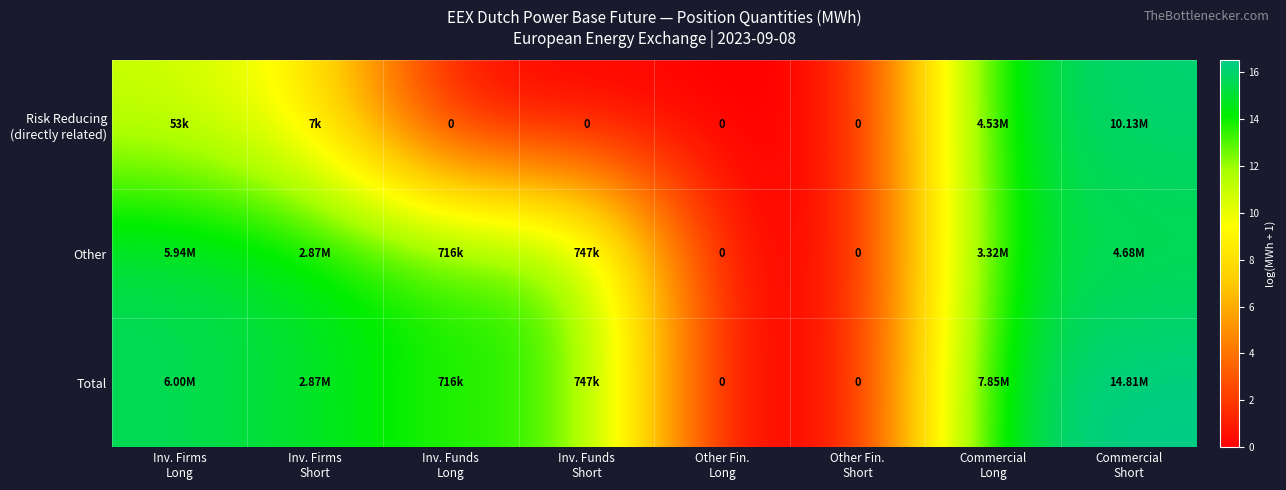

Which series has the largest total across all categories?

Total